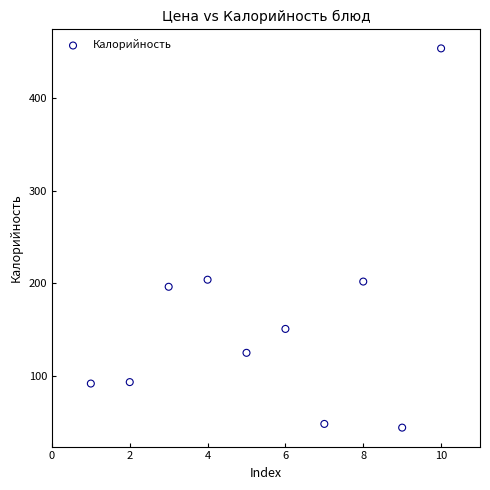

What is the range of X values (max minus min)?

9.0